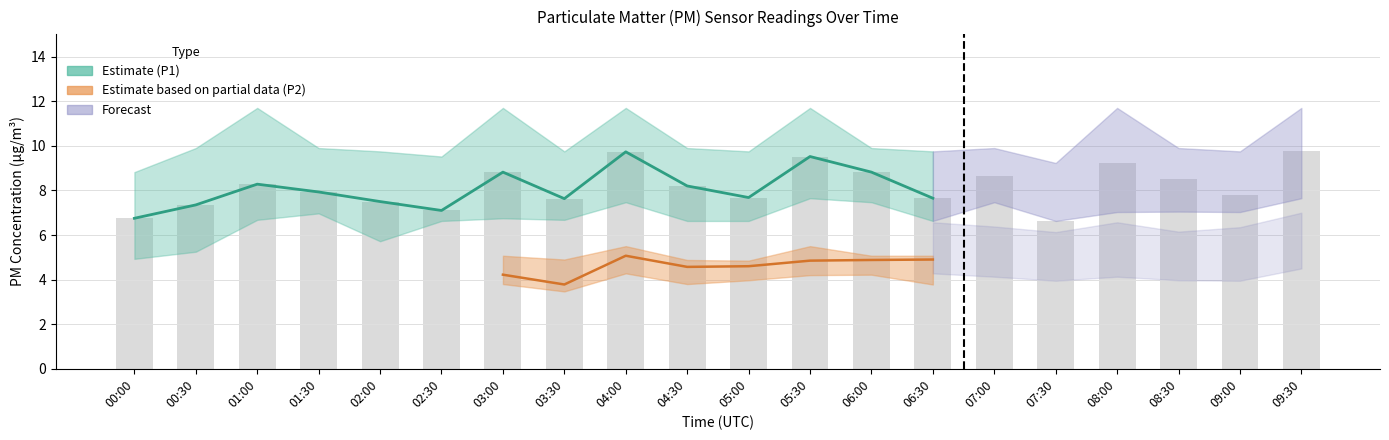

What is the greatest value displayed?

11.7